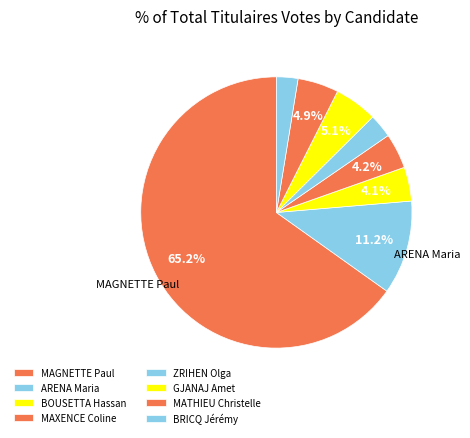

Is it true that ZRIHEN Olga is 1% of the pie?

False